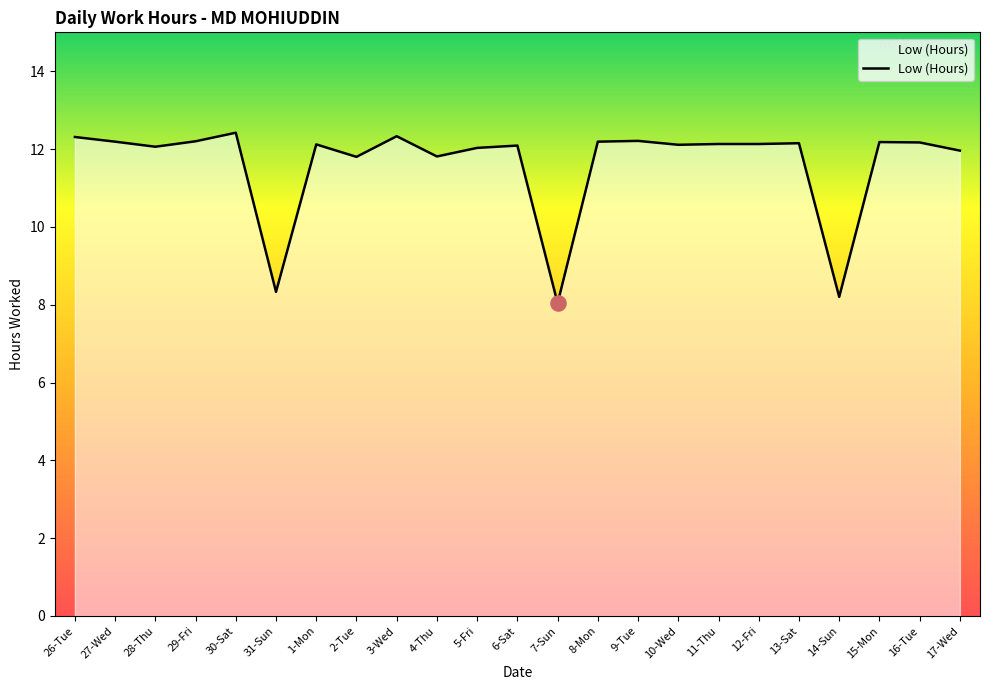

What is the ratio of the value at 30-Sat to the value at 16-Tue?

1.0